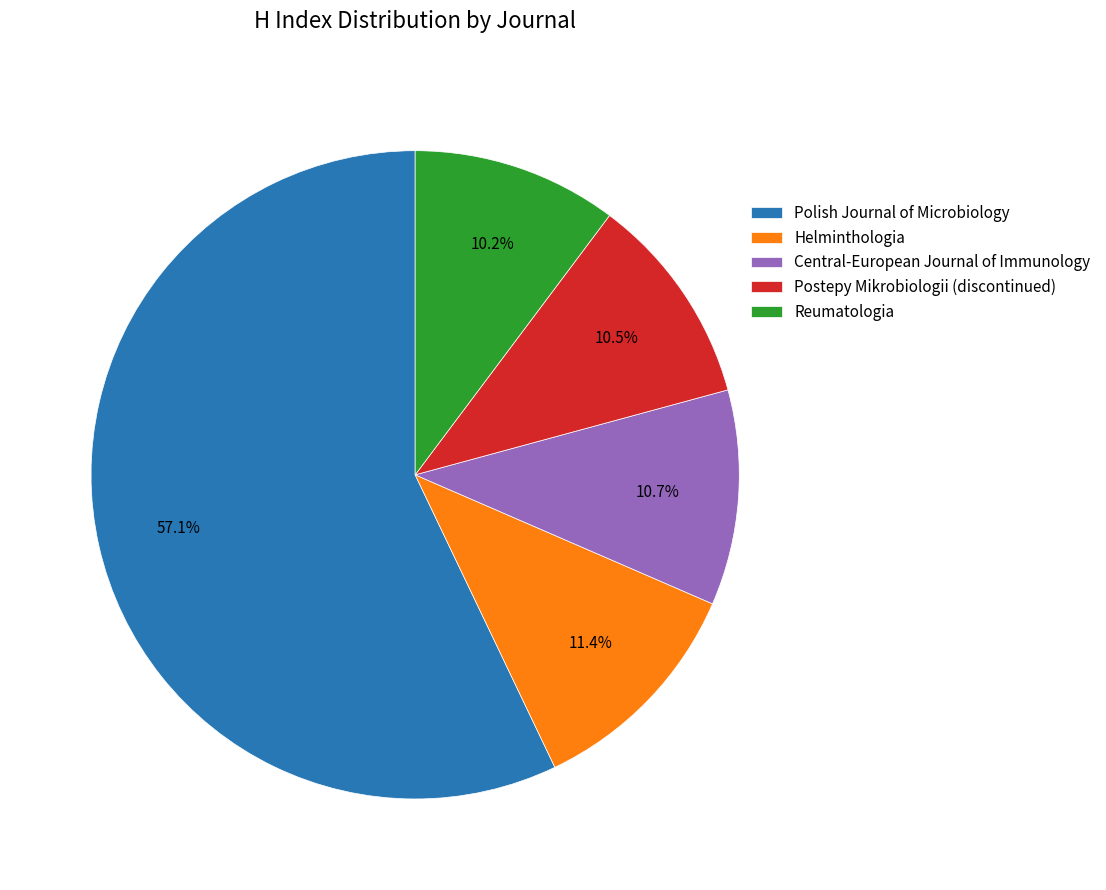

Approximately how many times larger is the value at Central-European Journal of Immunology compared to Reumatologia?

1.0